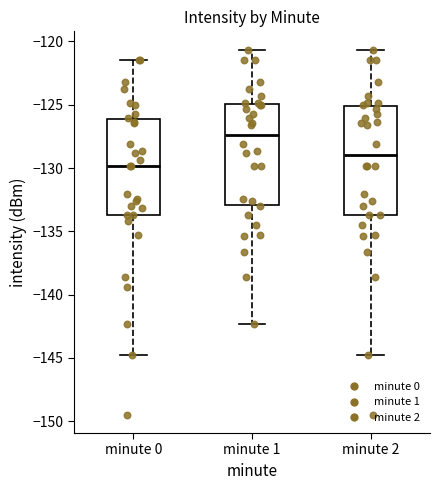

Which box's median line is the highest?

minute 1